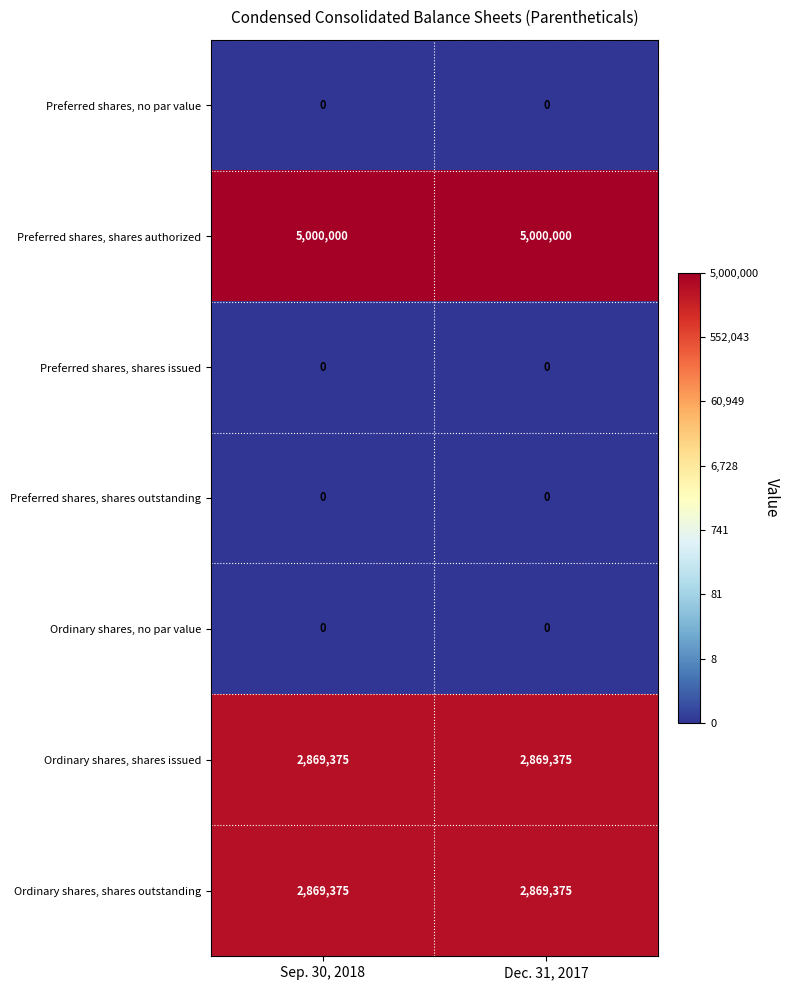

What is the maximum value shown in the chart?

5000000